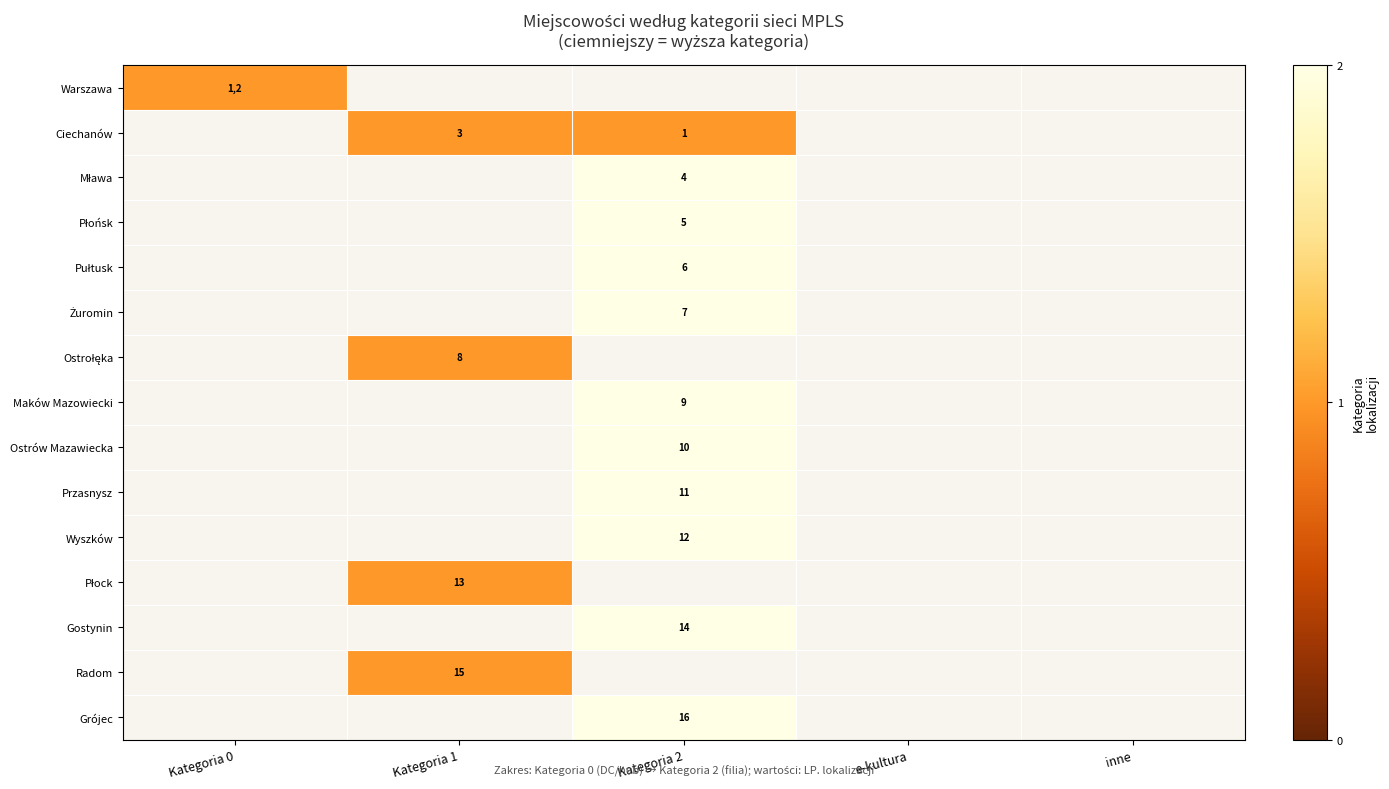

The Grójec series shows 25 at Kategoria 2. True or false?

False